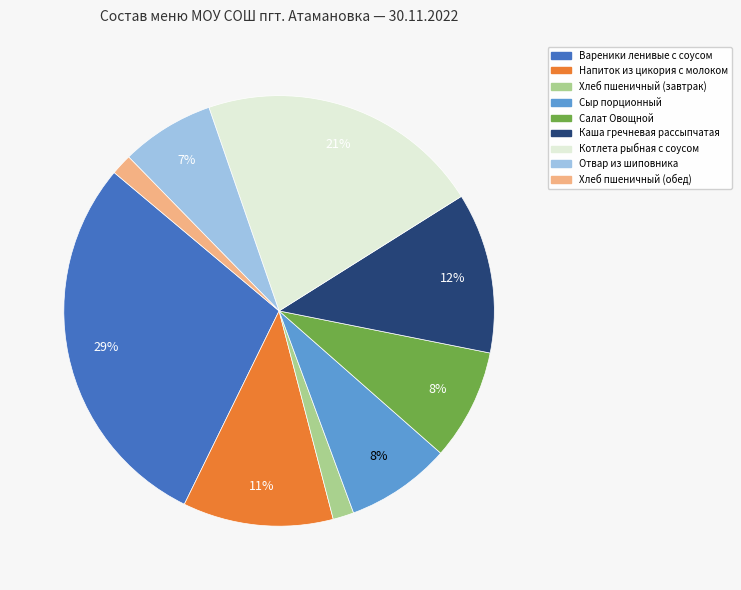

Does Напиток из цикория с молоком account for over 50% of the chart?

No